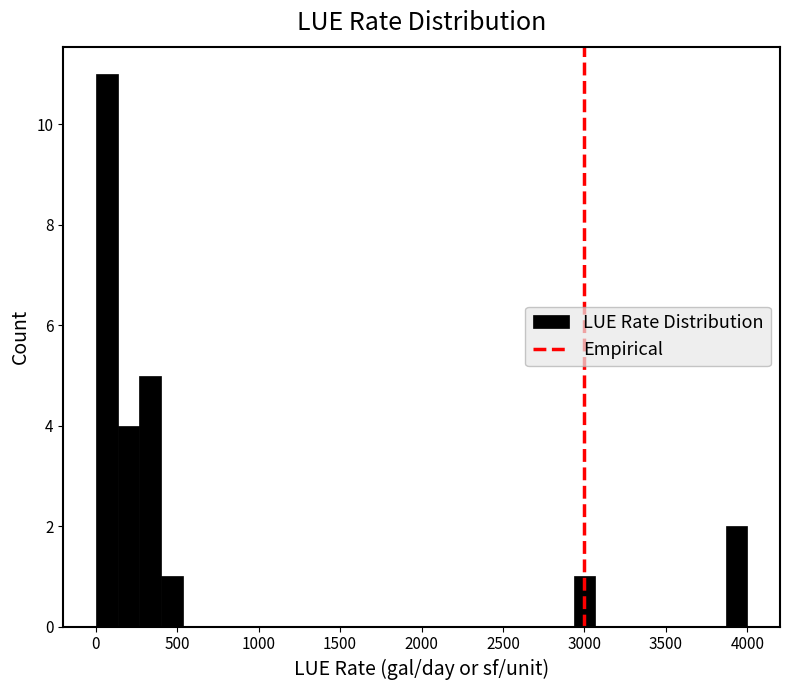

Read against the x-axis, roughly where is the centre of the tallest bar?

50